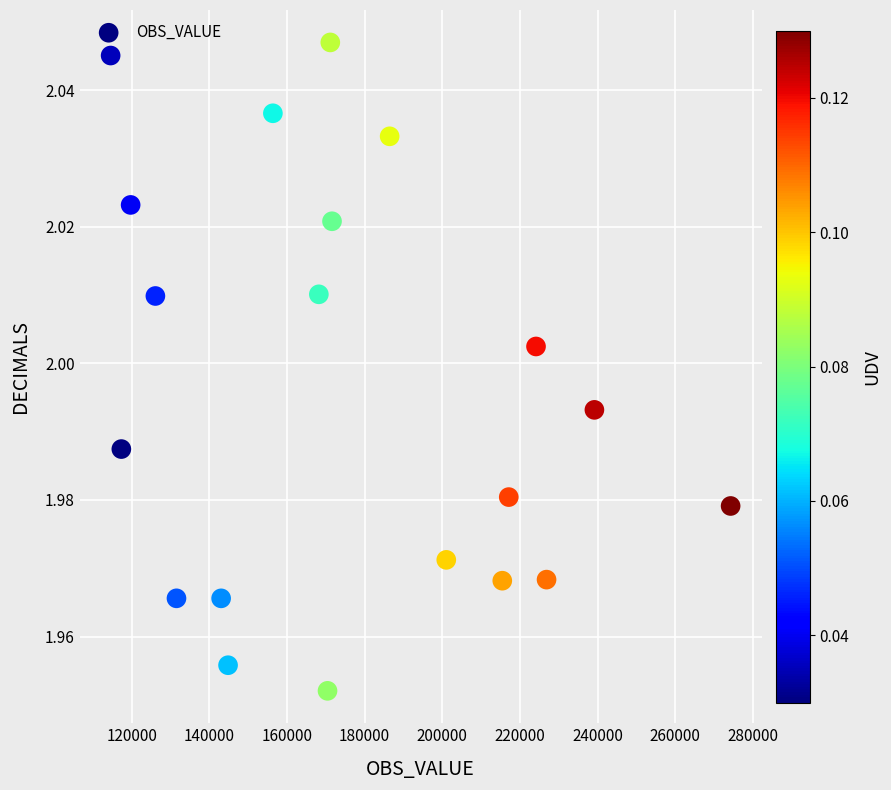

What is the range of X values (max minus min)?

159668.0